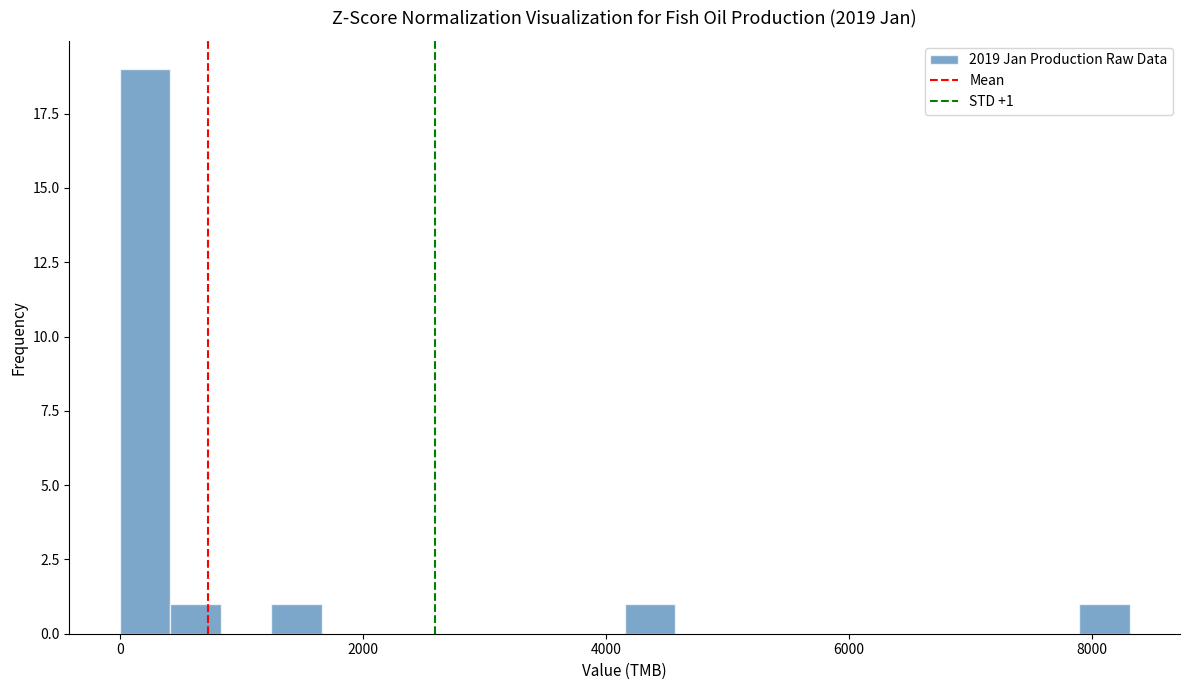

Read against the x-axis, roughly where is the centre of the tallest bar?

200